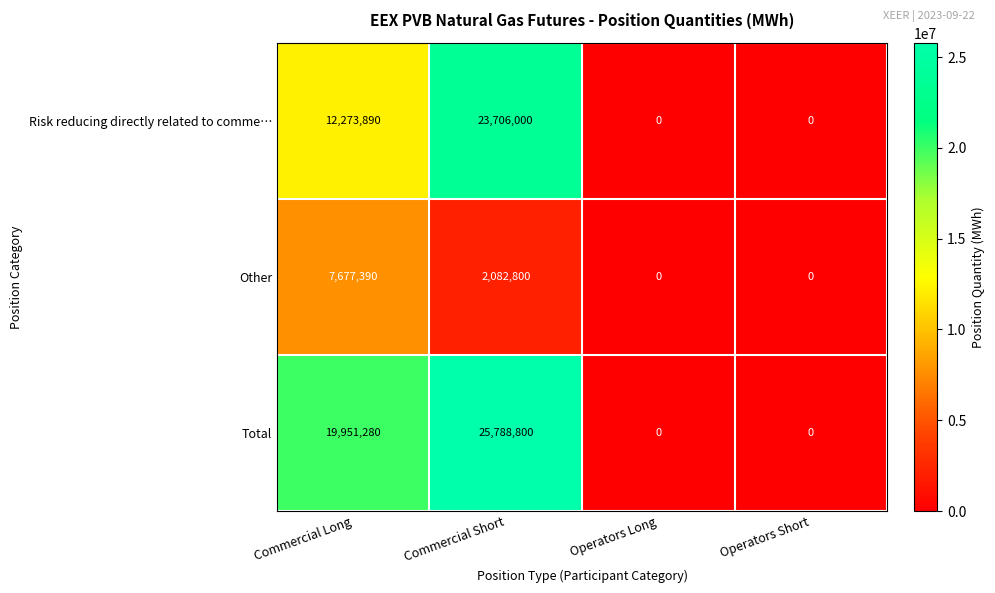

What is the difference between the highest and lowest values at Commercial Short?

23706000